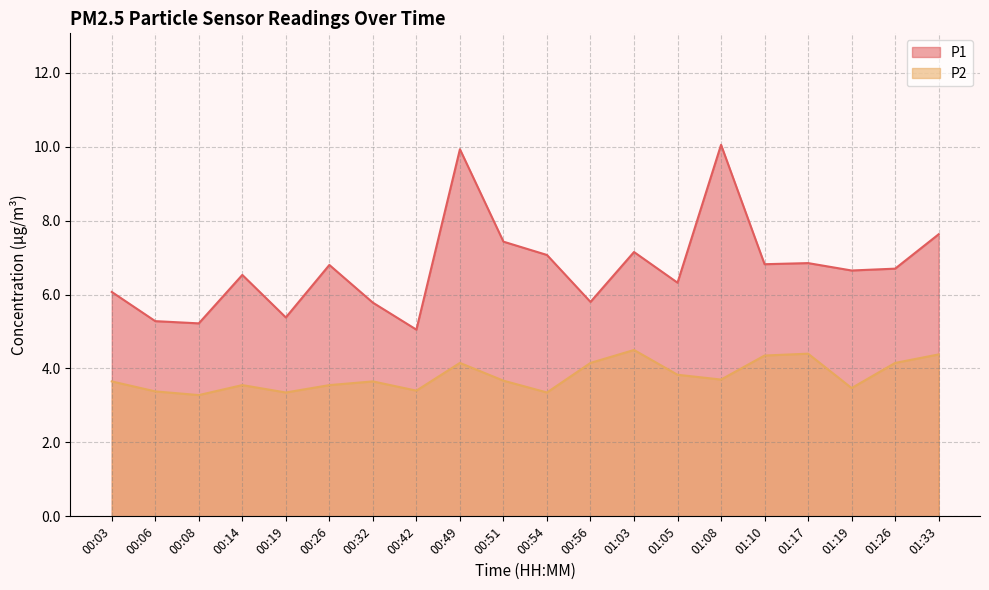

How many lines are shown in the chart?

2